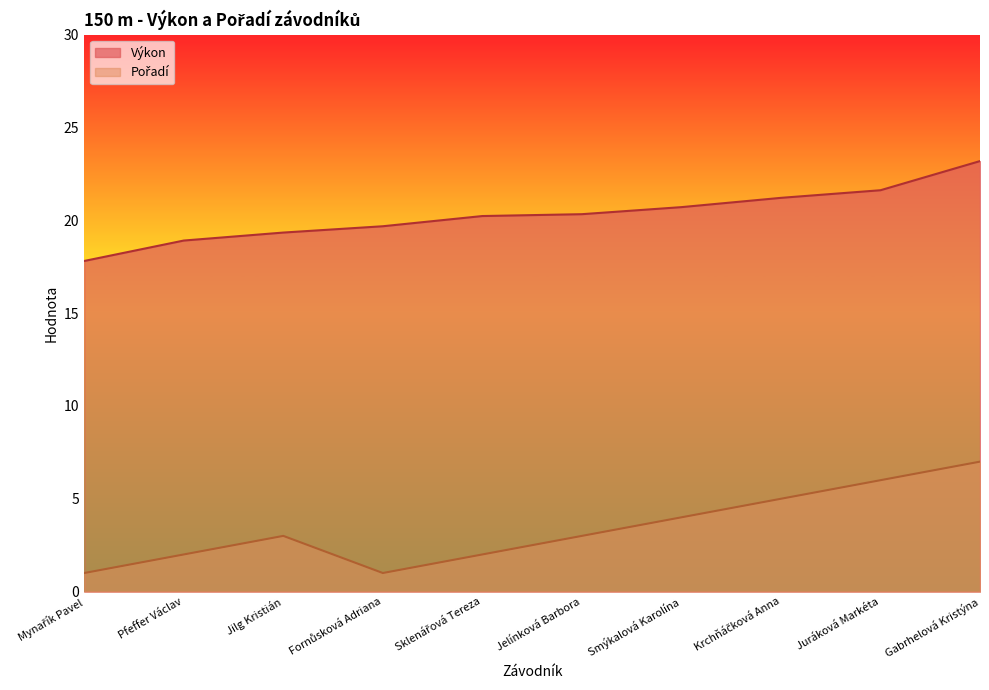

Between Smýkalová Karolína and Juráková Markéta, which is larger?

Juráková Markéta